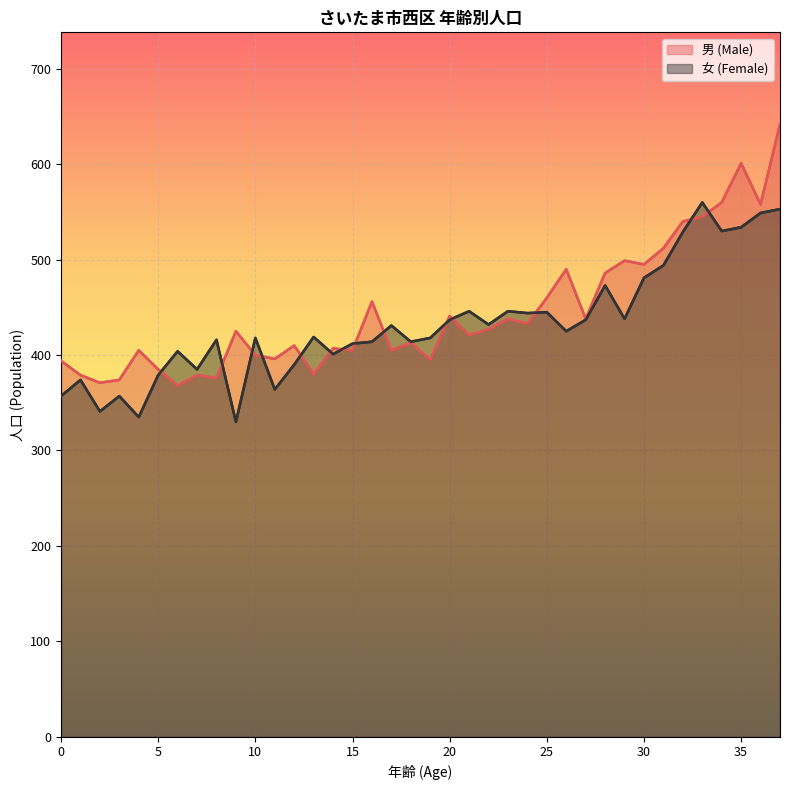

Where is 男 (Male) nearest to the value 505?

29